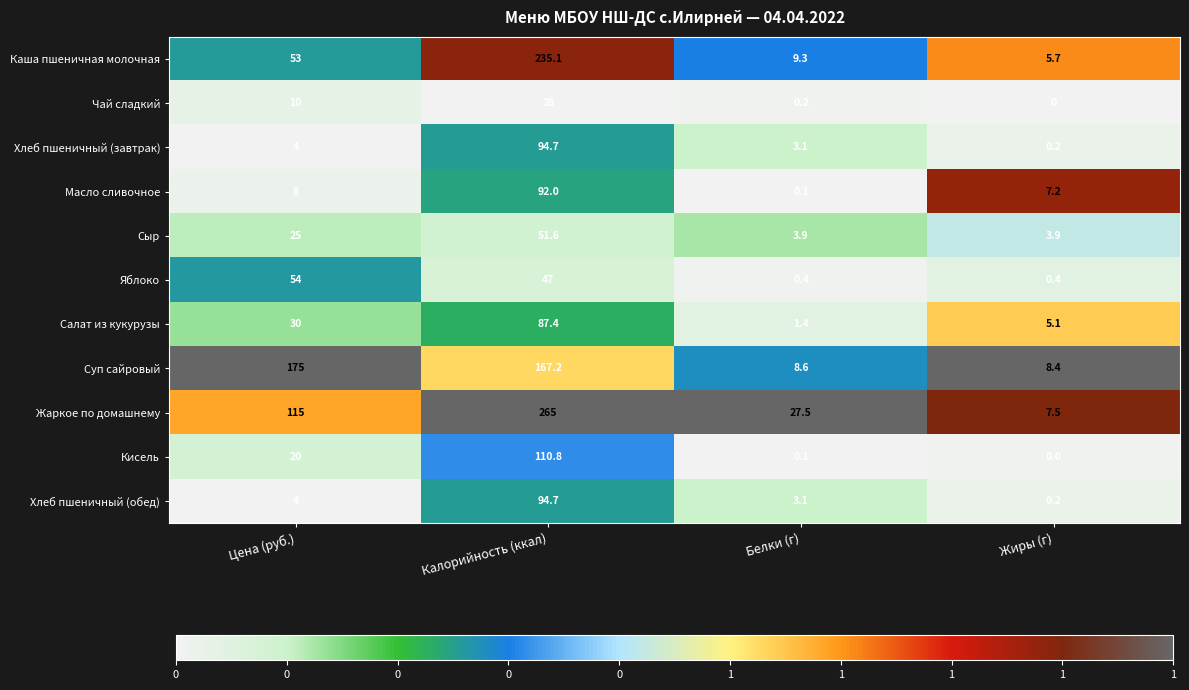

Which series has the largest total across all categories?

Жаркое по домашнему